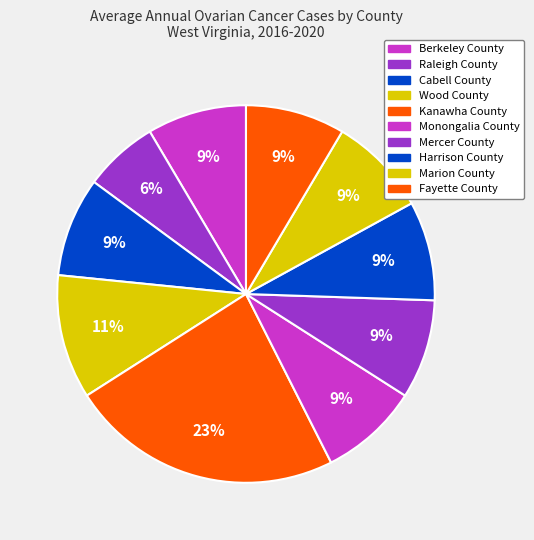

Is Harrison County the majority of the pie?

No